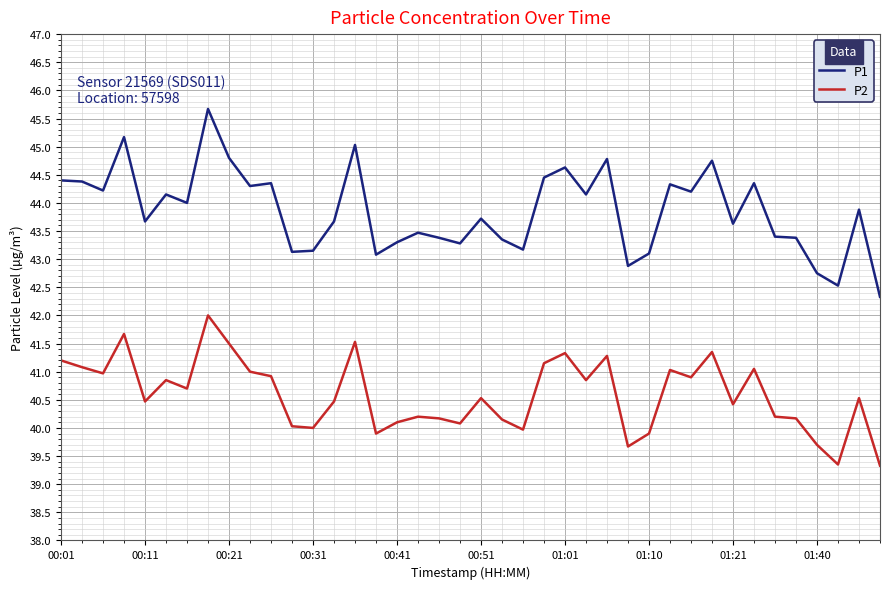

What is the maximum value for P2?

42.0